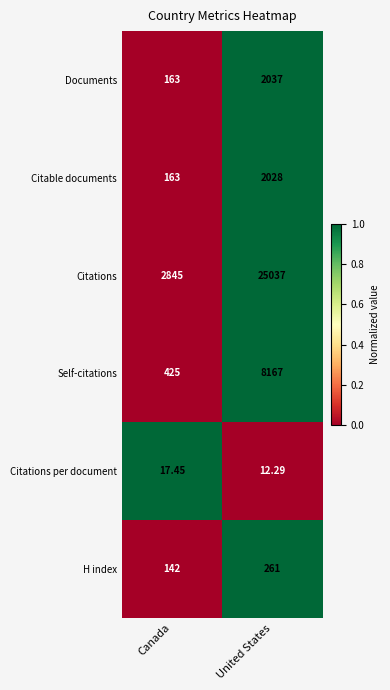

Which label corresponds to the smallest value in the chart?

United States